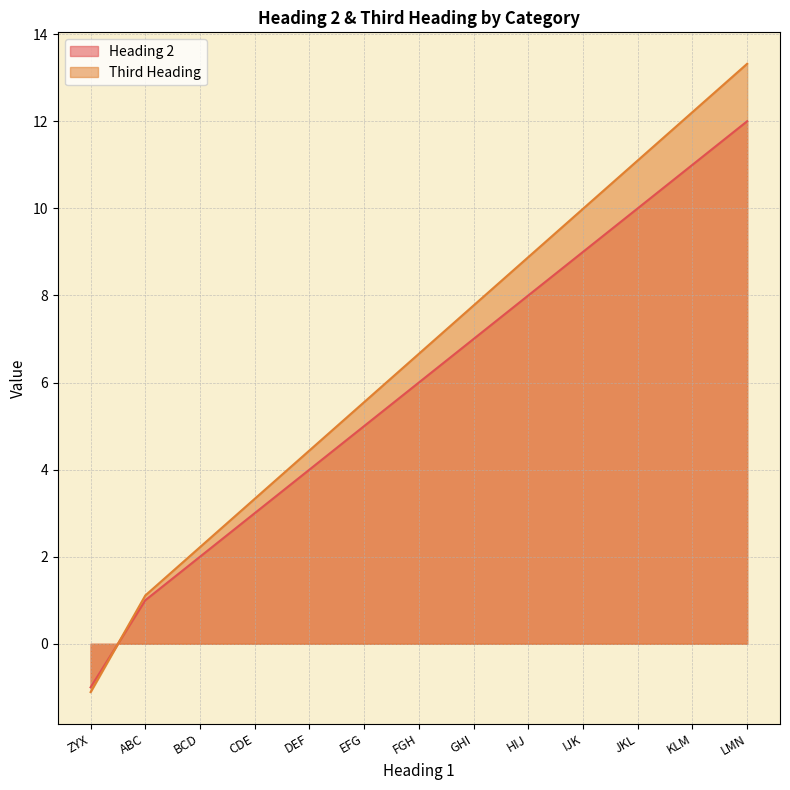

What are all the series names shown in the legend?

Heading 2, Third Heading